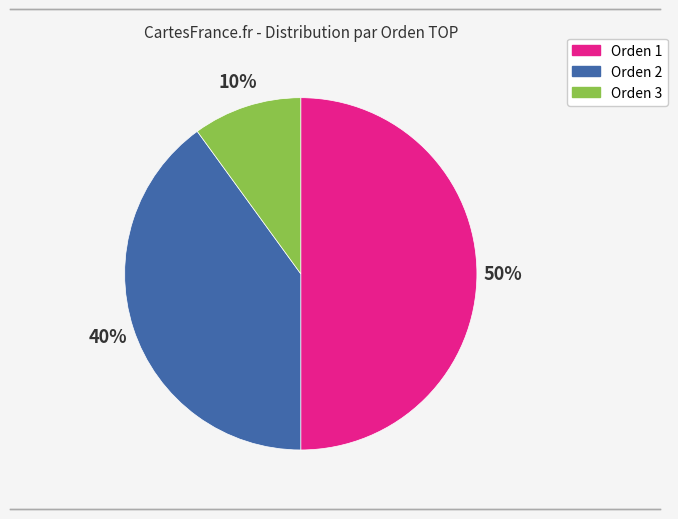

To the nearest percent, what is the average slice percentage?

33%